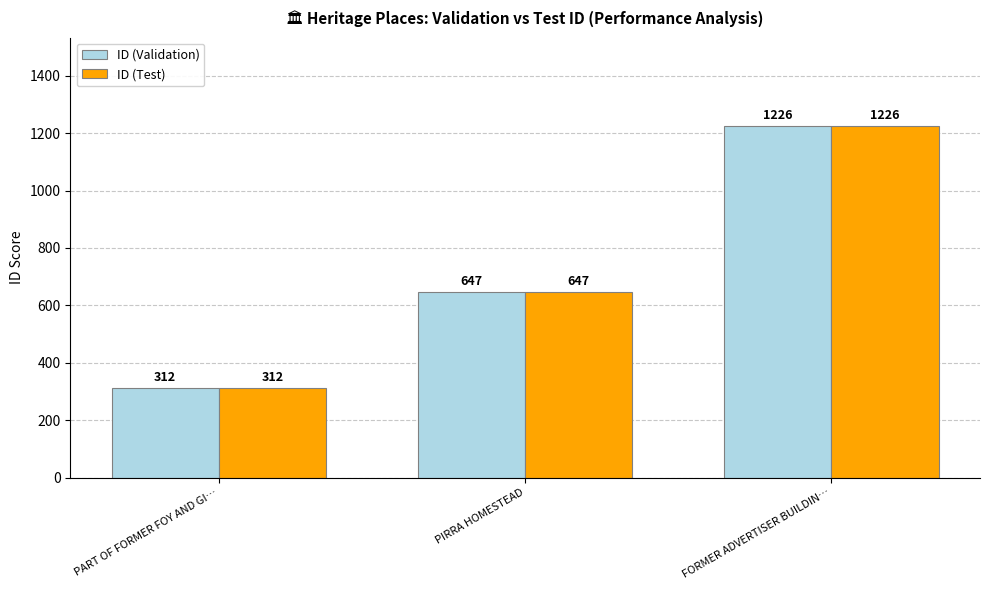

Rank the categories by ID (Validation) value from lowest to highest.

PART OF FORMER FOY AND GI…, PIRRA HOMESTEAD, FORMER ADVERTISER BUILDIN…